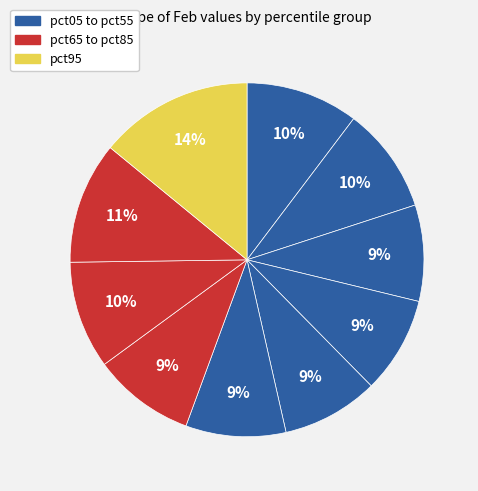

Count the number of slices in the pie.

10